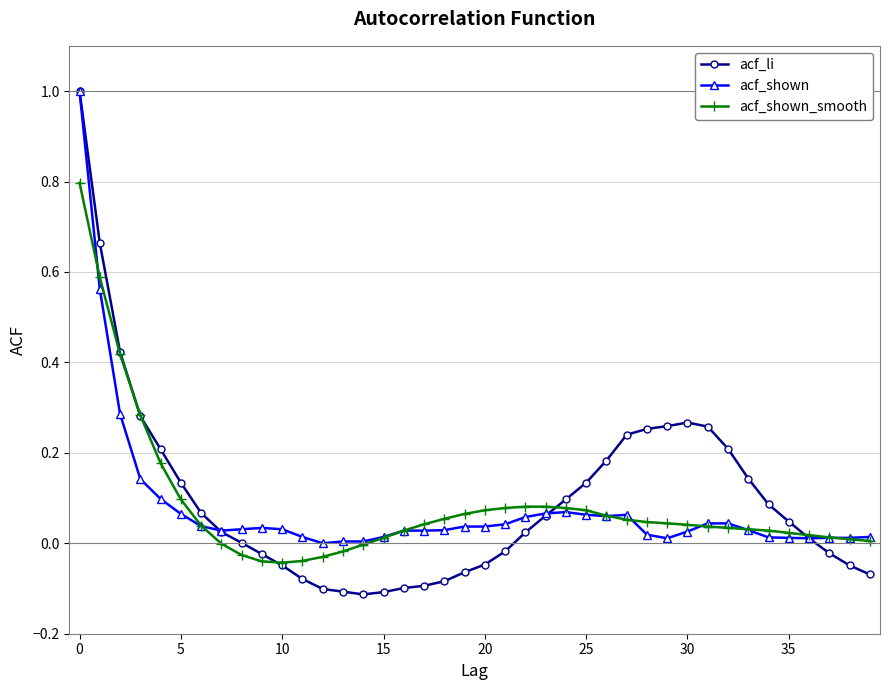

True or false: acf_shown has more than 1 interior local peaks.

True